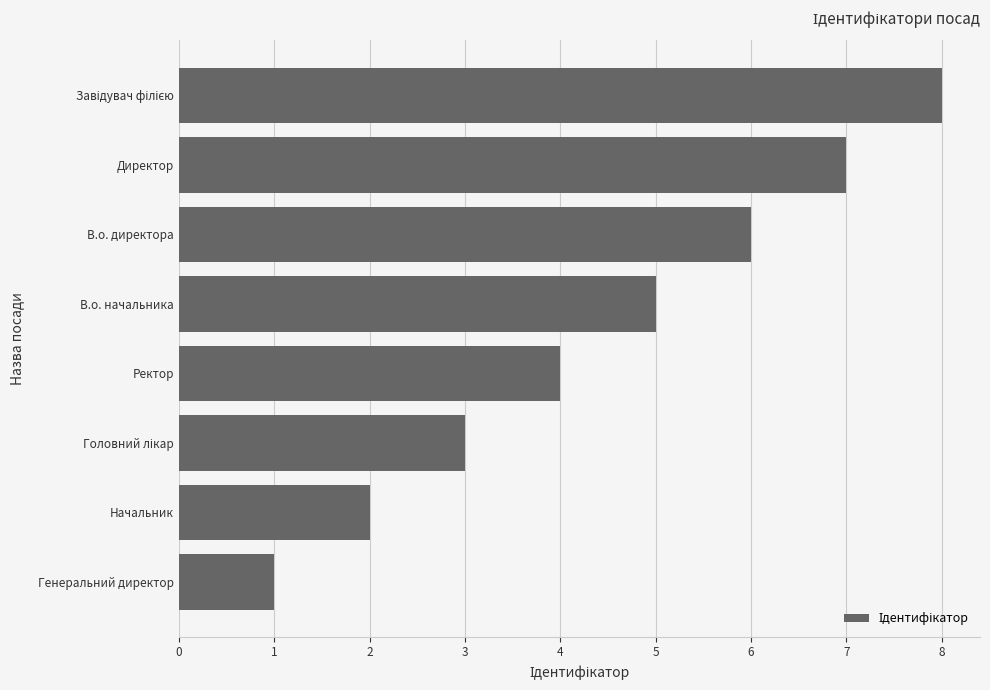

What is the change in value from Ректор to В.о. начальника?

+1